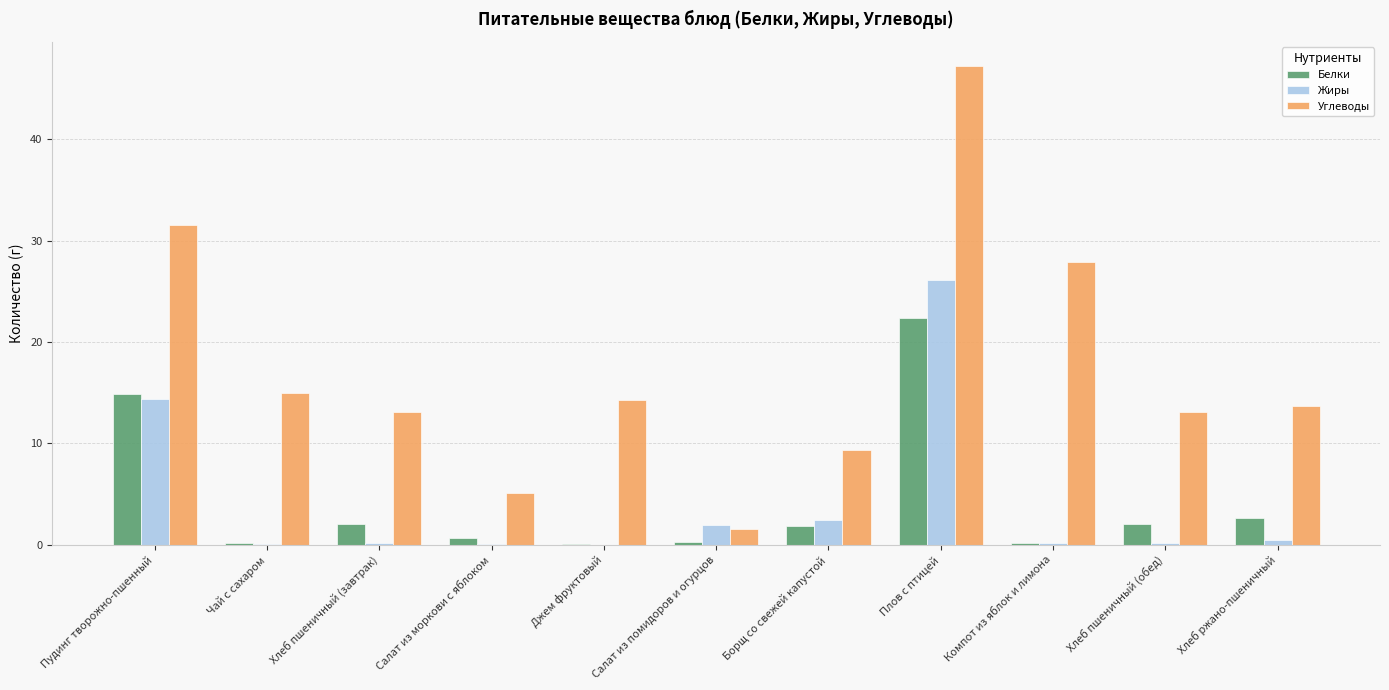

What is the greatest value displayed?

47.2